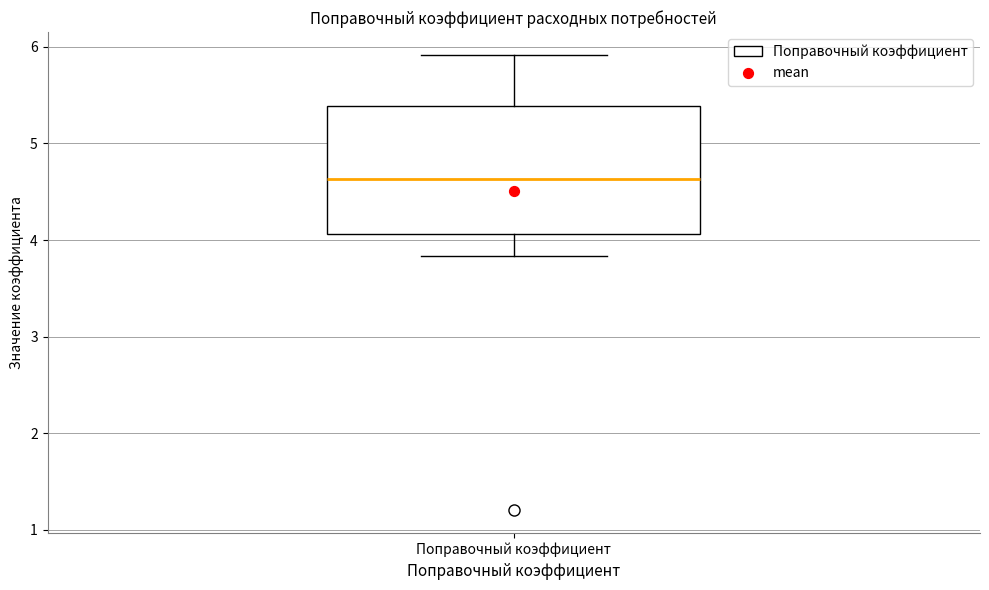

Transcribe this box plot: give where the median line is, the range the box spans, and where the two whiskers end, as read against the y-axis. The values are not printed on the chart, so give them approximately, as read against the axis.

median 4.6, box 4.1 to 5.4, whiskers 3.8 to 5.9